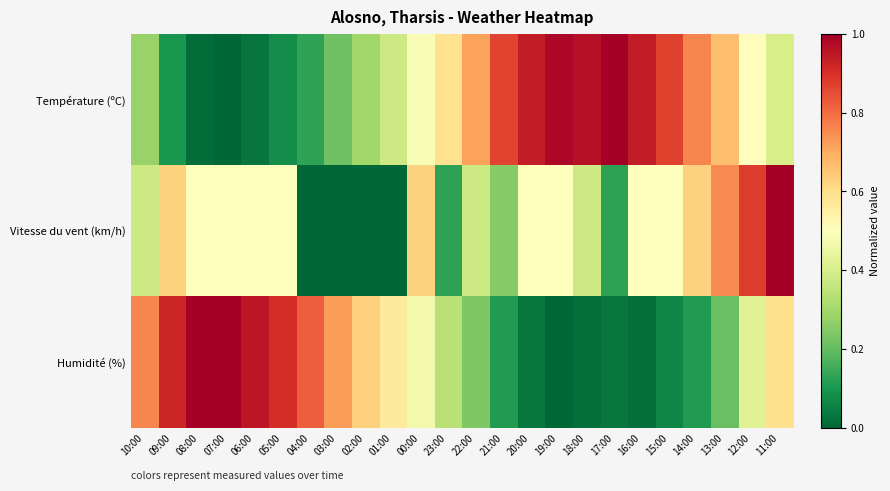

Reading right to left, what are all the values shown in this chart?

Température (ºC): 11:00=0.4	12:00=0.5	13:00=0.7	14:00=0.8	15:00=0.9	16:00=0.9	17:00=1.0	18:00=1.0	19:00=1.0	20:00=0.9	21:00=0.9	22:00=0.7	23:00=0.6	00:00=0.5	01:00=0.4	02:00=0.3	03:00=0.2	04:00=0.1	05:00=0.1	06:00=0.0	07:00=0.0	08:00=0.0	09:00=0.1	10:00=0.3
Vitesse du vent (km/h): 11:00=1.0	12:00=0.9	13:00=0.8	14:00=0.6	15:00=0.5	16:00=0.5	17:00=0.1	18:00=0.4	19:00=0.5	20:00=0.5	21:00=0.2	22:00=0.4	23:00=0.1	00:00=0.6	01:00=0.0	02:00=0.0	03:00=0.0	04:00=0.0	05:00=0.5	06:00=0.5	07:00=0.5	08:00=0.5	09:00=0.6	10:00=0.4
Humidité (%): 11:00=0.6	12:00=0.4	13:00=0.2	14:00=0.1	15:00=0.1	16:00=0.0	17:00=0.0	18:00=0.0	19:00=0.0	20:00=0.0	21:00=0.1	22:00=0.2	23:00=0.3	00:00=0.5	01:00=0.6	02:00=0.6	03:00=0.7	04:00=0.8	05:00=0.9	06:00=1.0	07:00=1.0	08:00=1.0	09:00=0.9	10:00=0.8